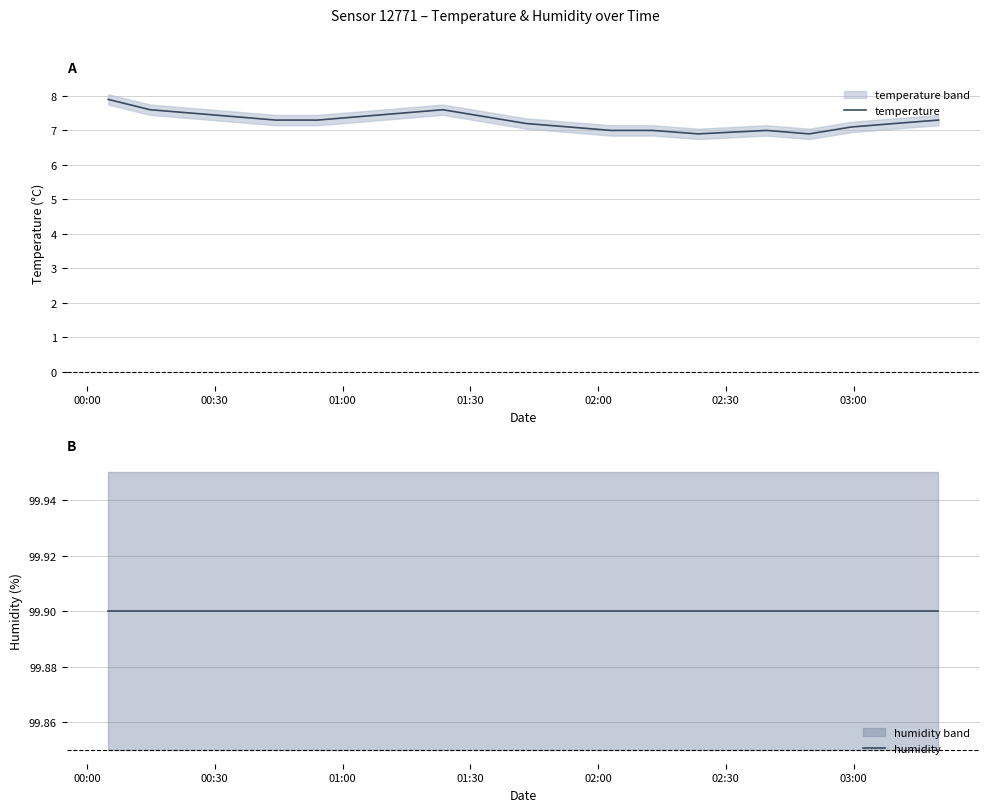

Which series has the widest spread of values?

temperature